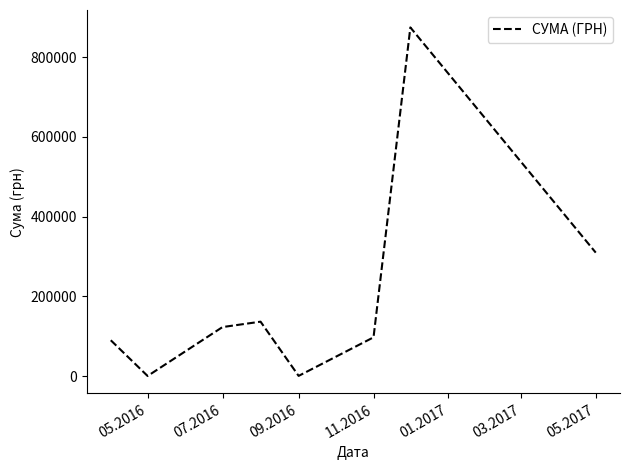

What is the sum of all values?

1630103.2